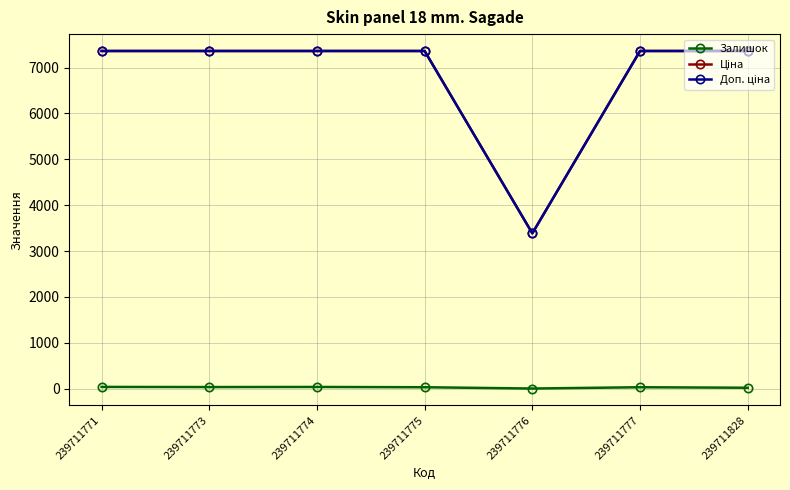

What is the greatest value displayed?

7360.2